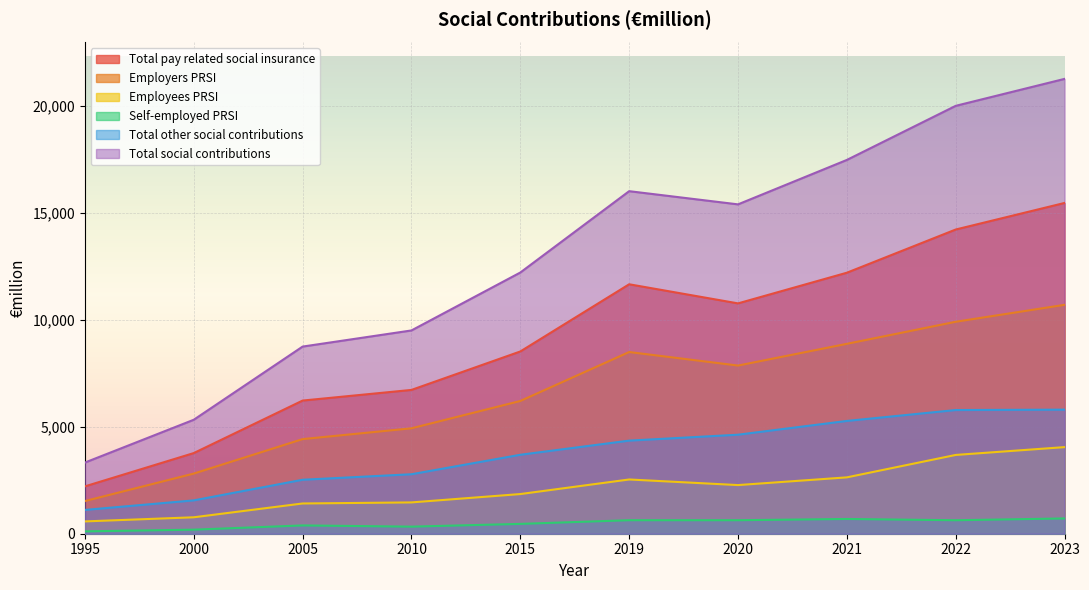

Is the value of Total other social contributions at 2022 greater than the value of Self-employed PRSI at 2000?

Yes